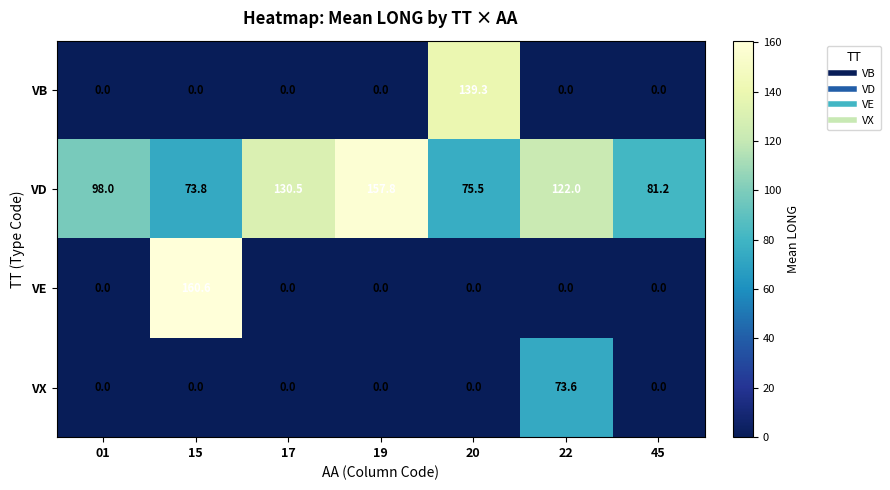

What is the greatest value displayed?

160.6